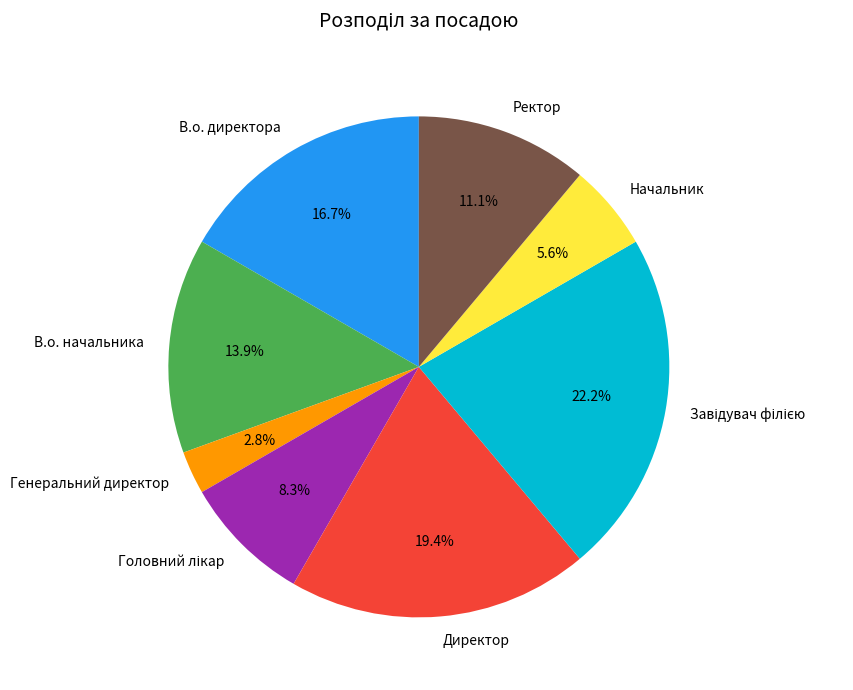

To the nearest percent, what is the difference between the largest and smallest slice percentages?

19%